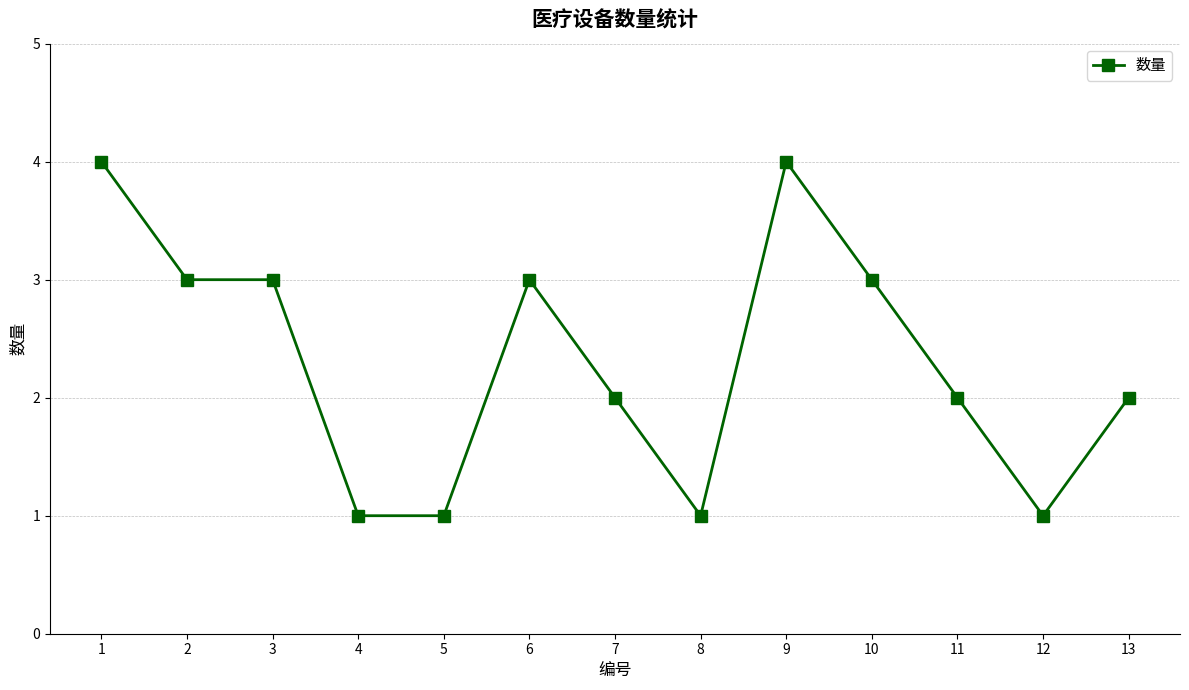

How many lines are shown in the chart?

1